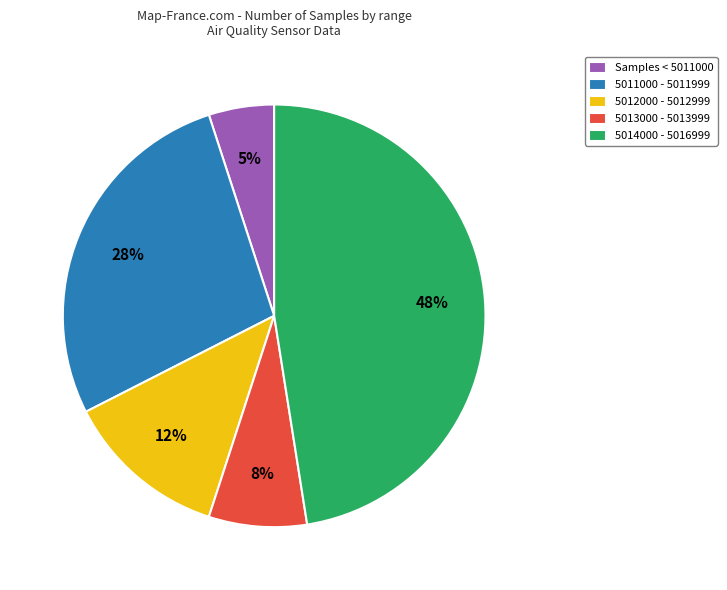

Is it true that 5012000 - 5012999 is 18% of the pie?

False